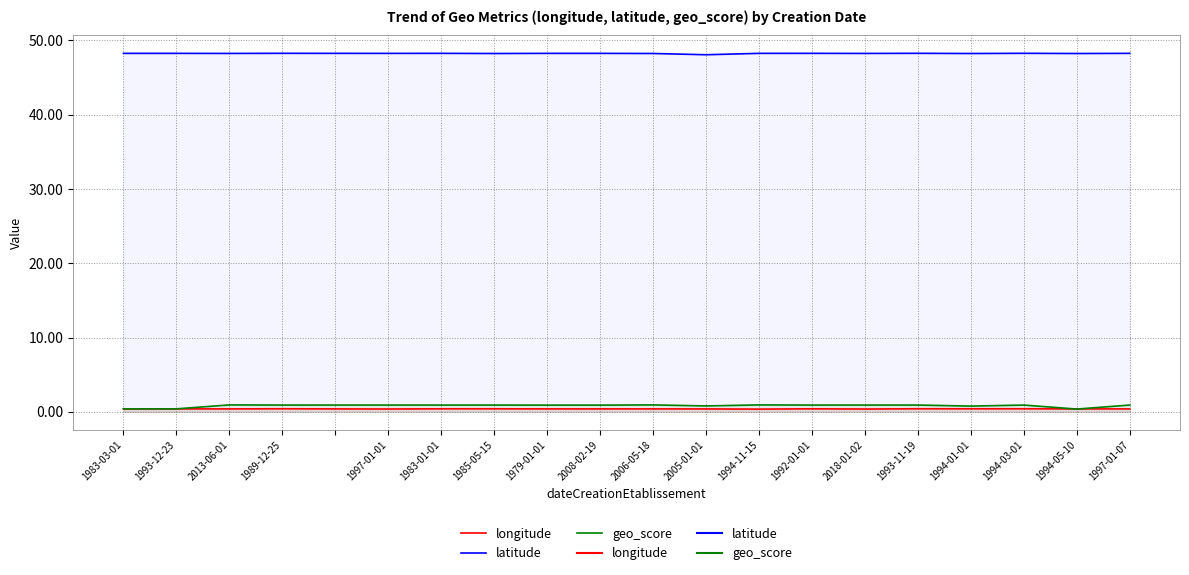

Between which two adjacent categories do longitude and geo_score first intersect?

1994-03-01 and 1994-05-10